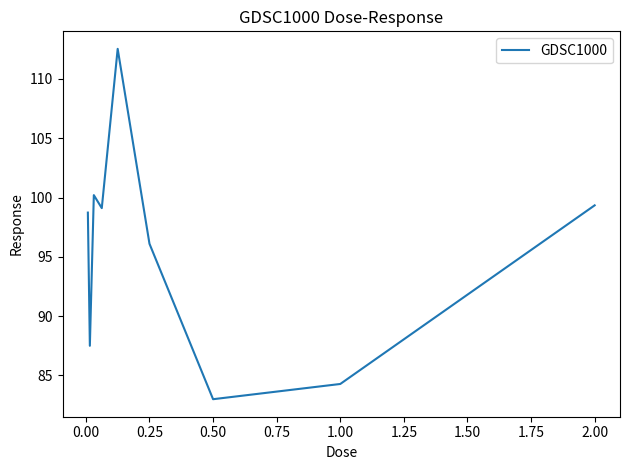

What is the average value?

95.6